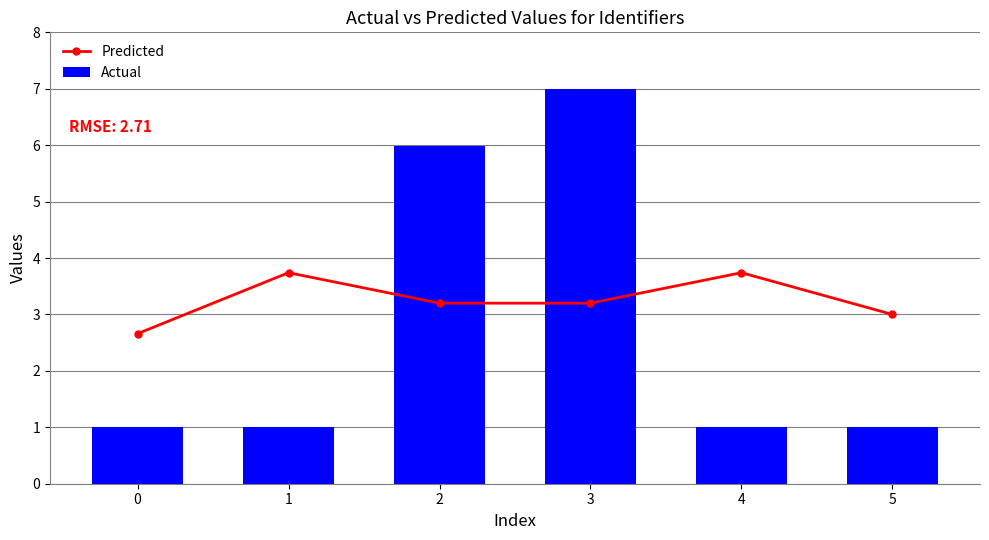

At which category is the sum across all series the highest?

3